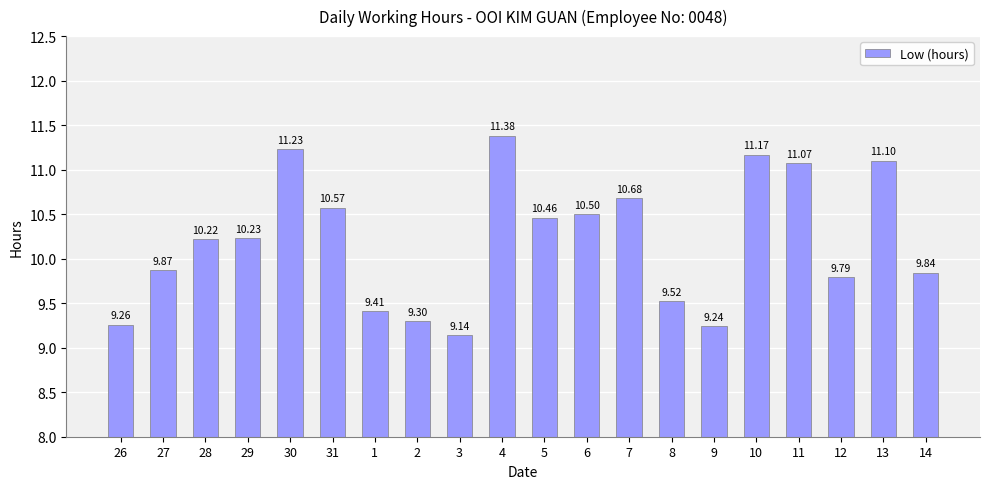

Reading left to right, list all the values displayed in this chart.

26=9.3	27=9.9	28=10.2	29=10.2	30=11.2	31=10.6	1=9.4	2=9.3	3=9.1	4=11.4	5=10.5	6=10.5	7=10.7	8=9.5	9=9.2	10=11.2	11=11.1	12=9.8	13=11.1	14=9.8